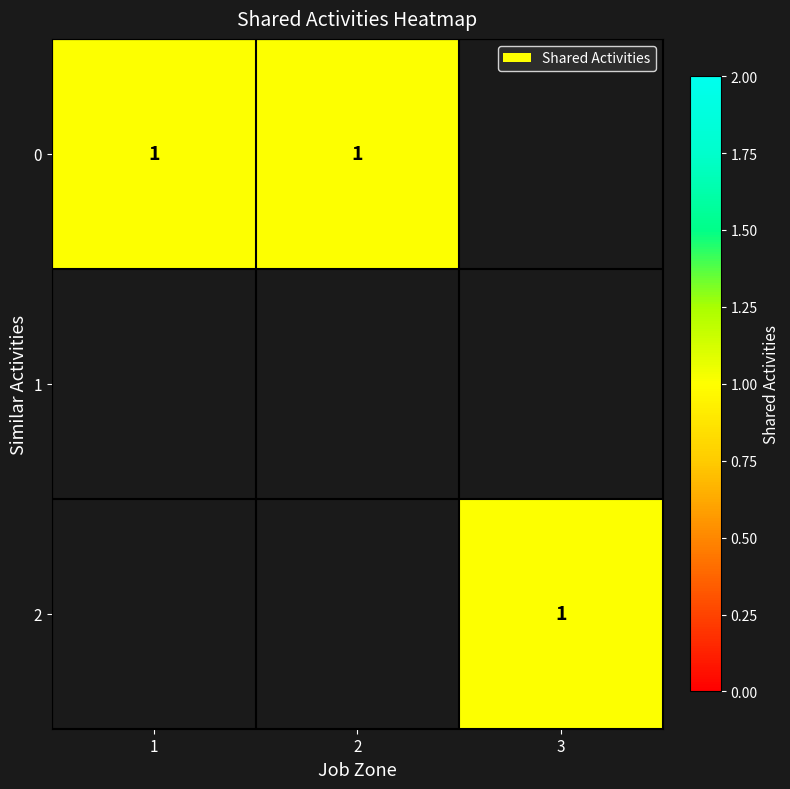

At which category is the sum across all series the highest?

1